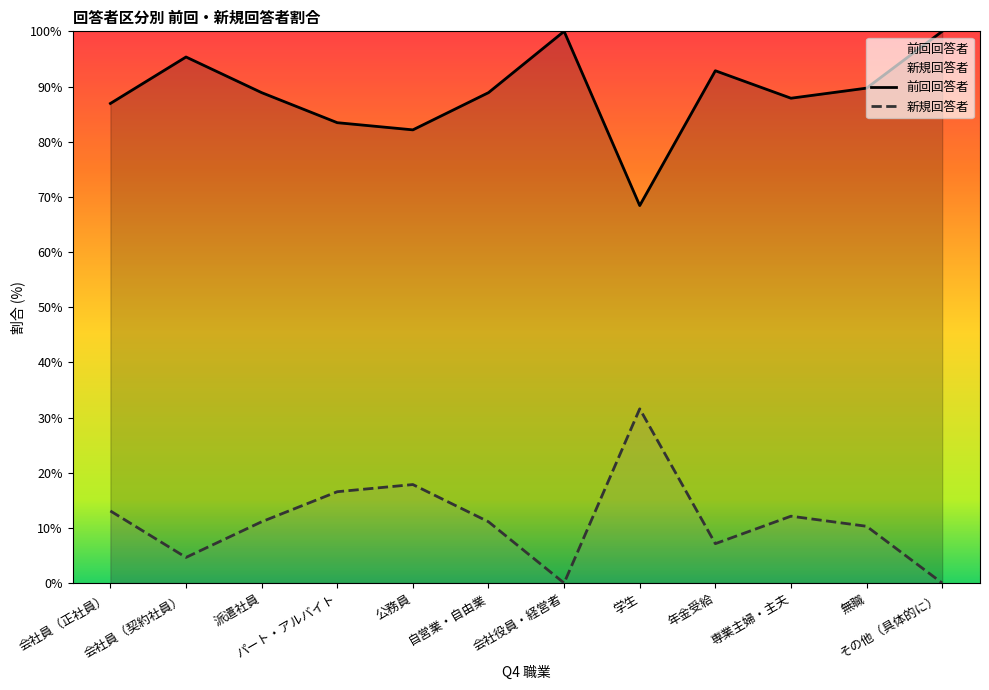

True or false: 新規回答者 has a value of 0.0 at その他（具体的に）.

True